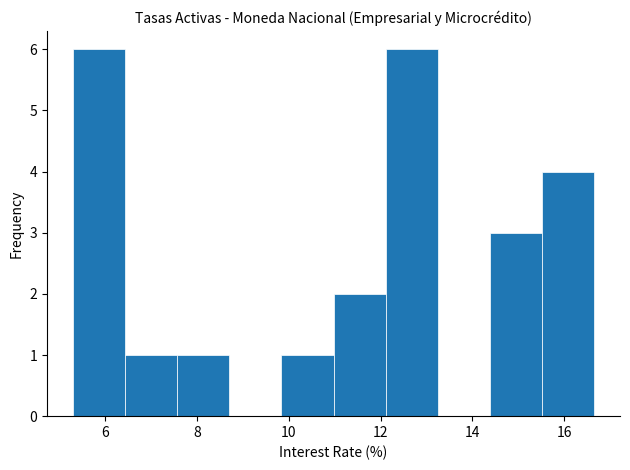

What is the height of the bar covering 15.6 to 16.6 on the x-axis? Neither the bar edges nor the heights are printed on the chart, so give them approximately, as read against the axes.

4